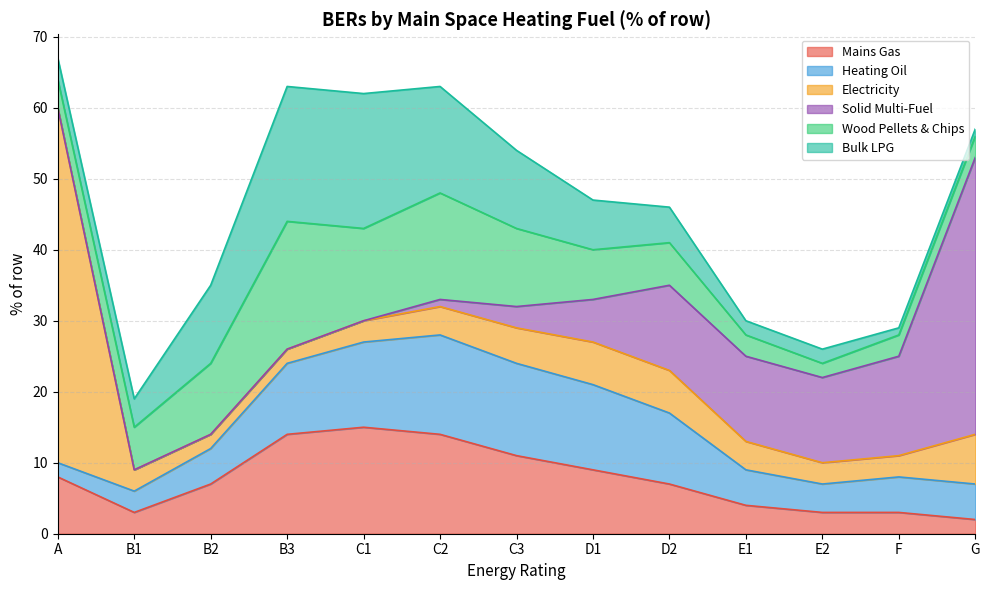

What is the label of the 10th point from the left?

E1